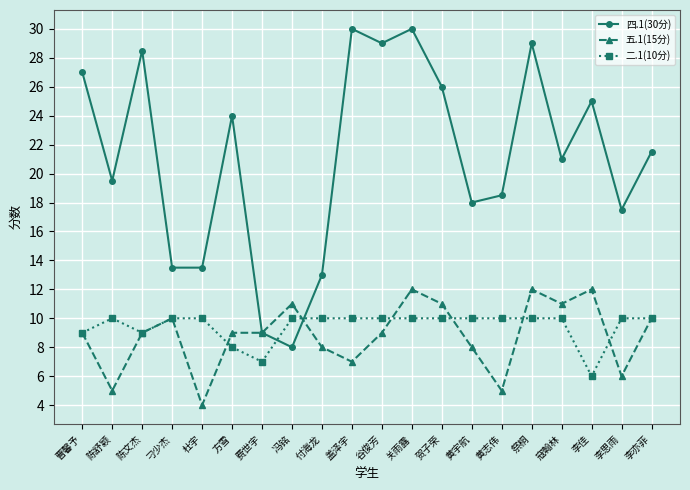

Where is the first local maximum for 二.1(10分)?

陈舒颖